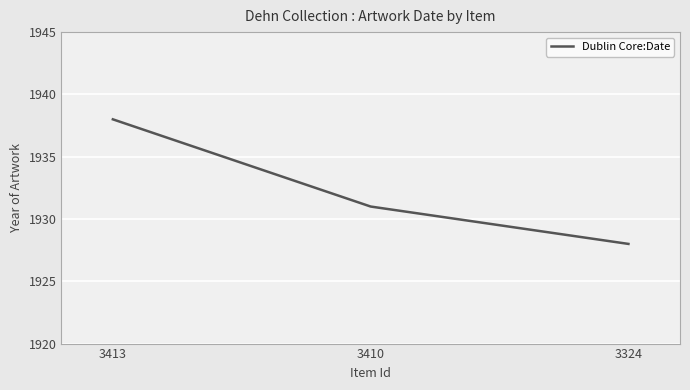

List the labels in order of value, smallest first.

3324, 3410, 3413